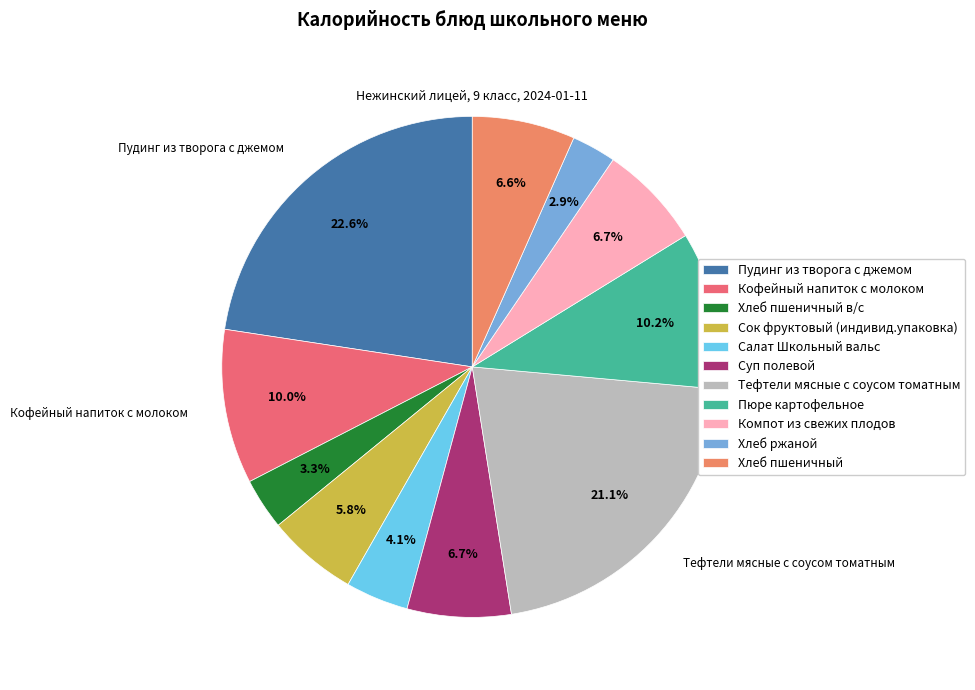

True or false: Тефтели мясные с соусом томатным accounts for 21% of the total.

True